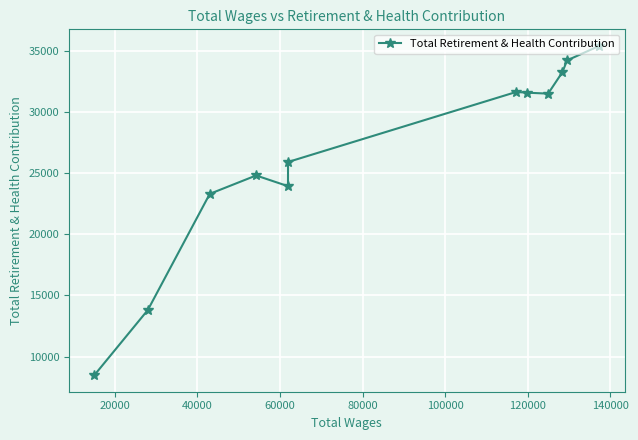

How many distinct data groups are displayed?

1